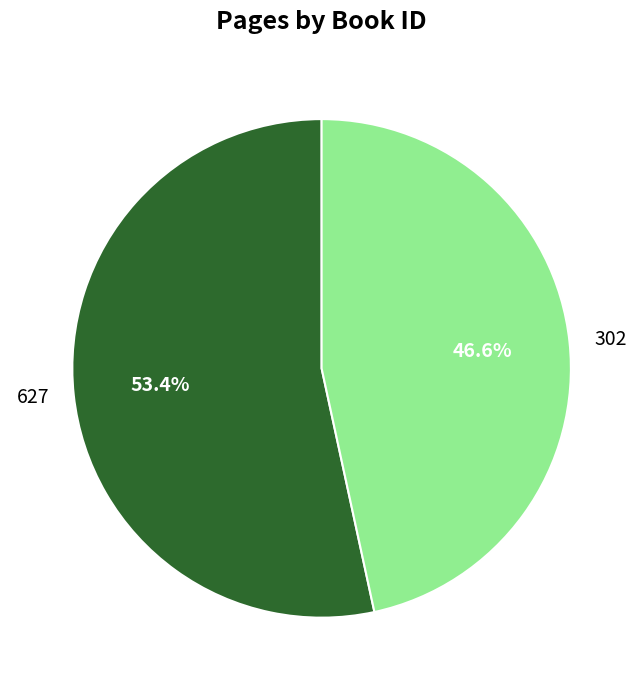

What percentage is NOT represented by 627?

46.6%